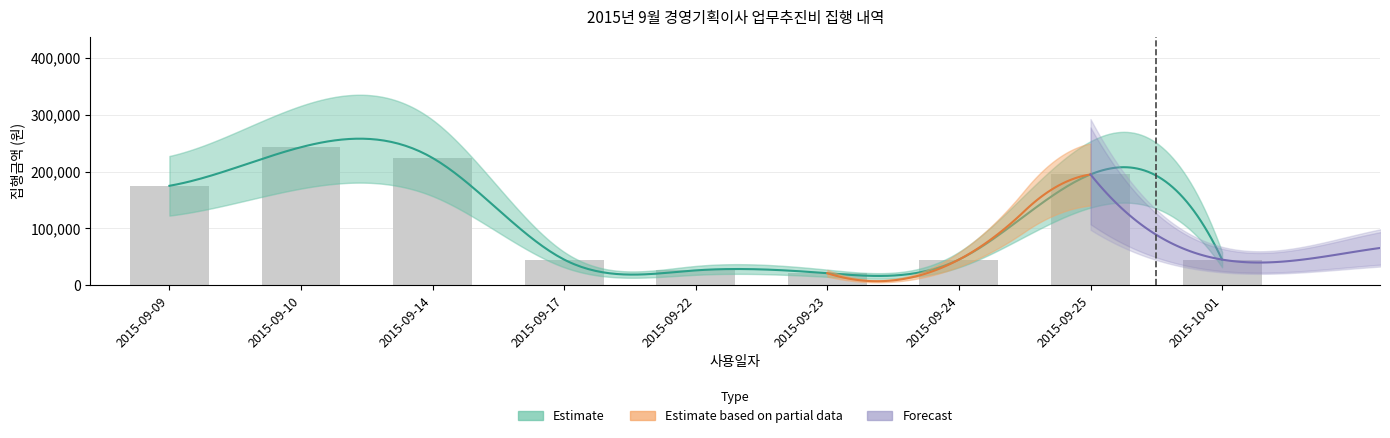

At which label does the data first exceed 45000?

2015-09-09